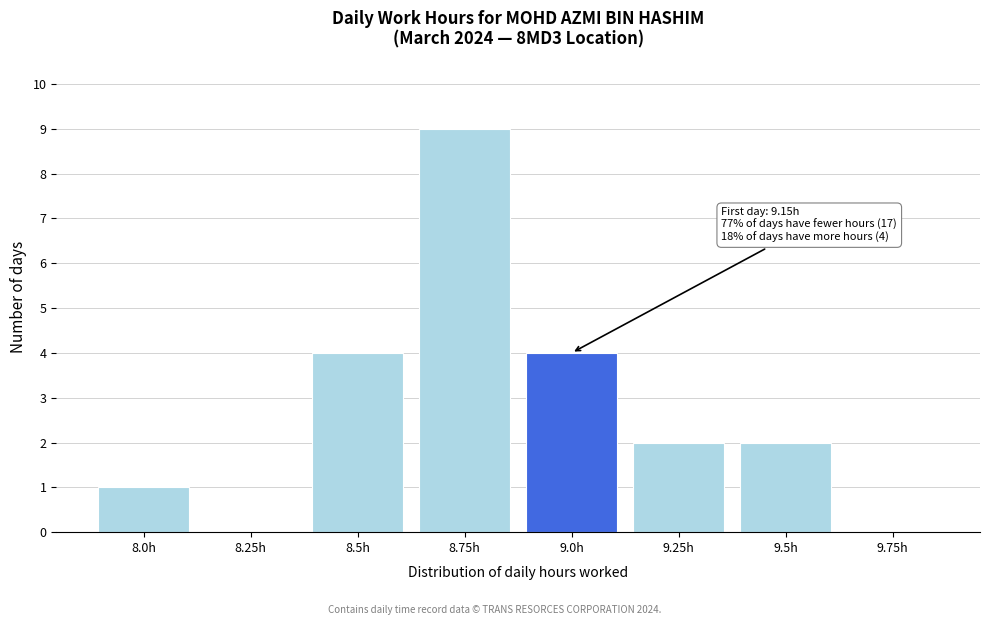

Reading left to right, transcribe all the data shown in this chart.

8.0h=1	8.25h=0	8.5h=4	8.75h=9	9.0h=4	9.25h=2	9.5h=2	9.75h=0